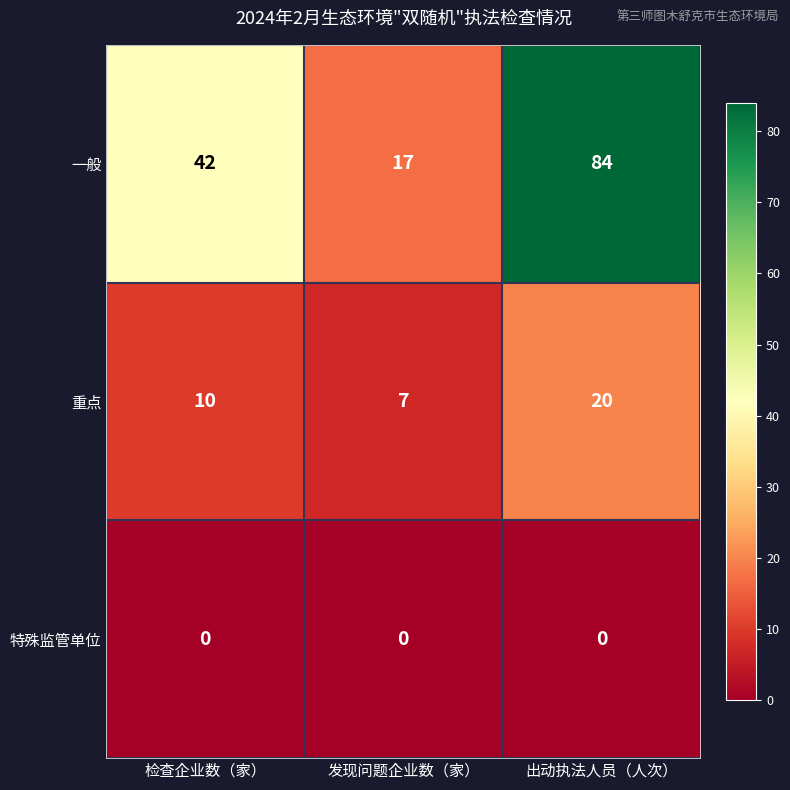

Which series has the widest spread of values?

一般